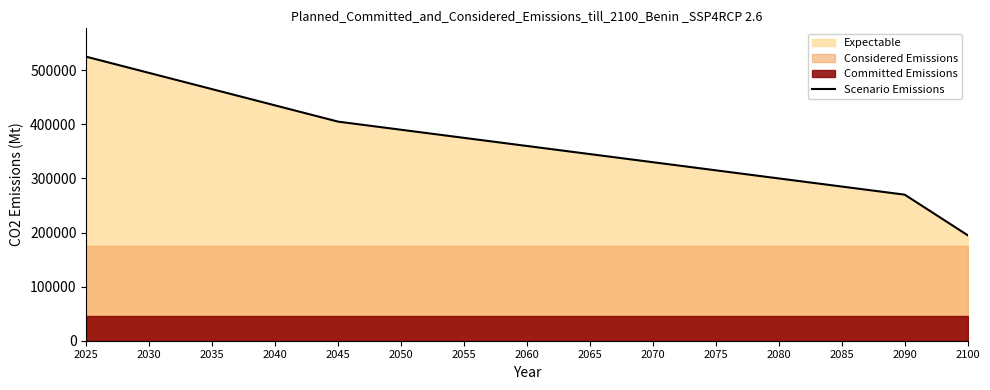

What is the lowest value of the Scenario Emissions series?

195000